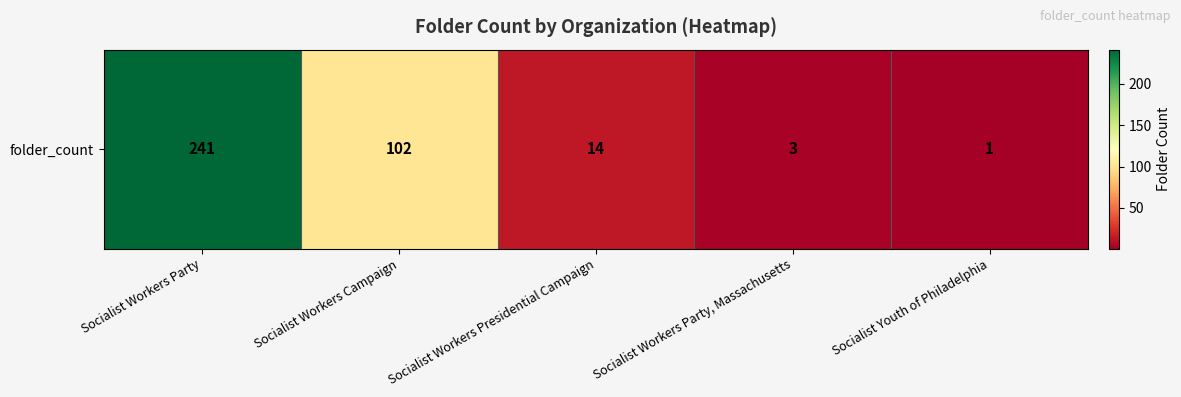

The chart shows a value of 1 at Socialist Youth of Philadelphia. True or false?

True